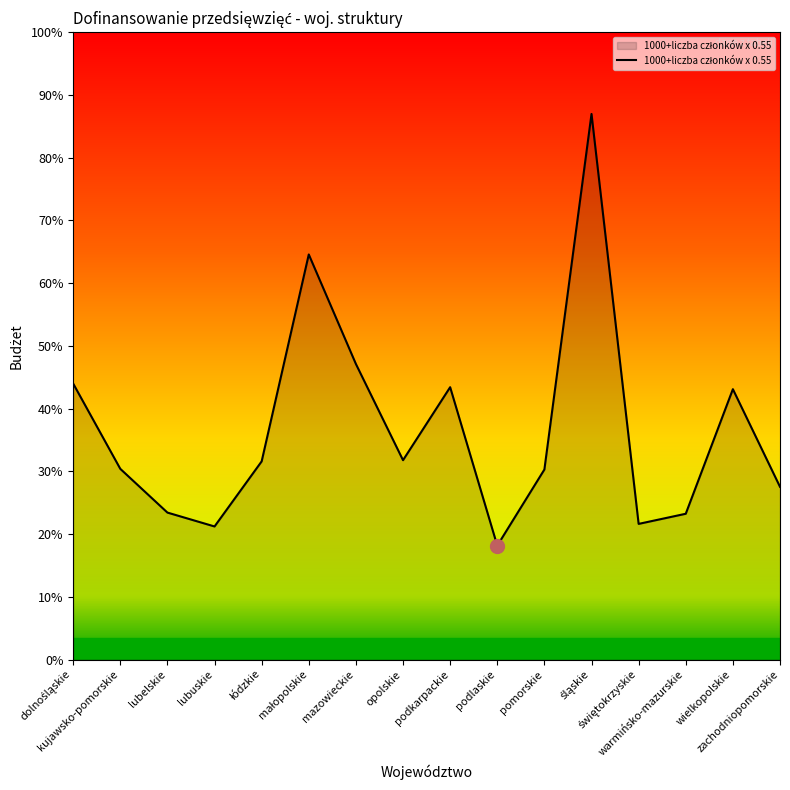

What is the label of the 8th point from the left?

opolskie